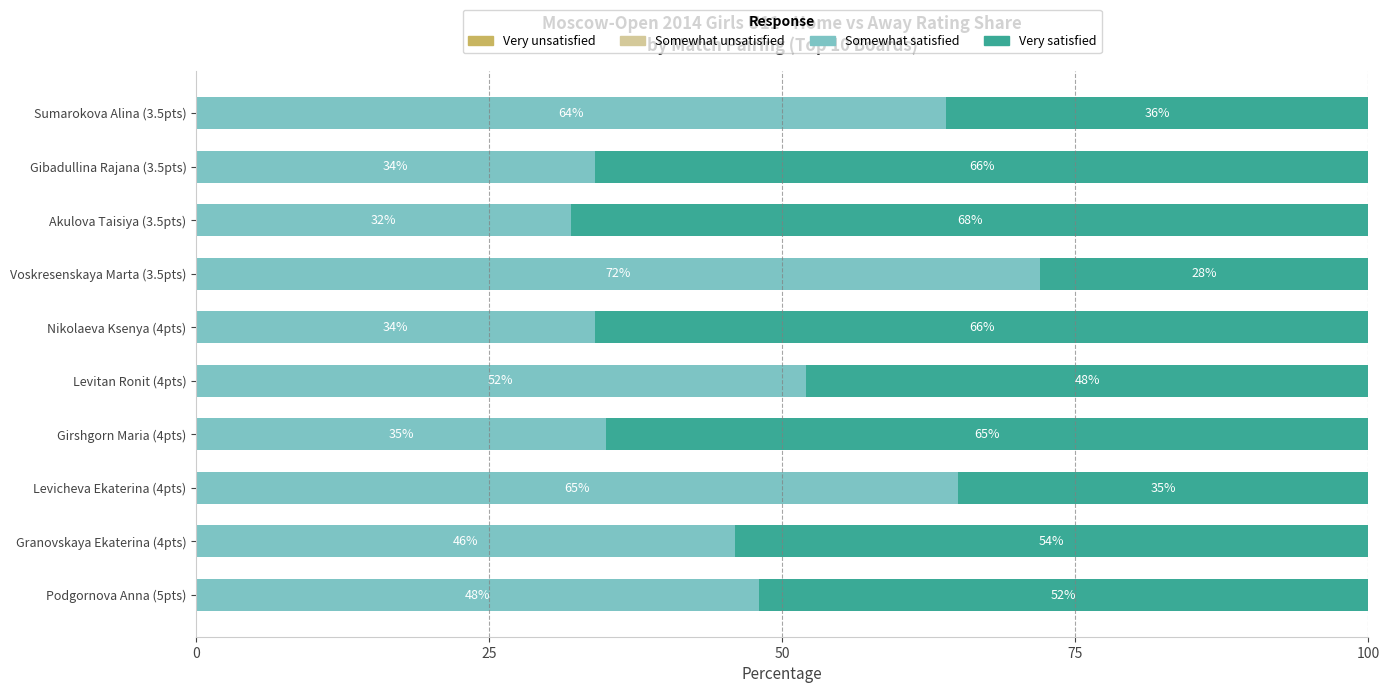

Is it true that Somewhat satisfied equals 86 at Sumarokova Alina (3.5pts)?

False